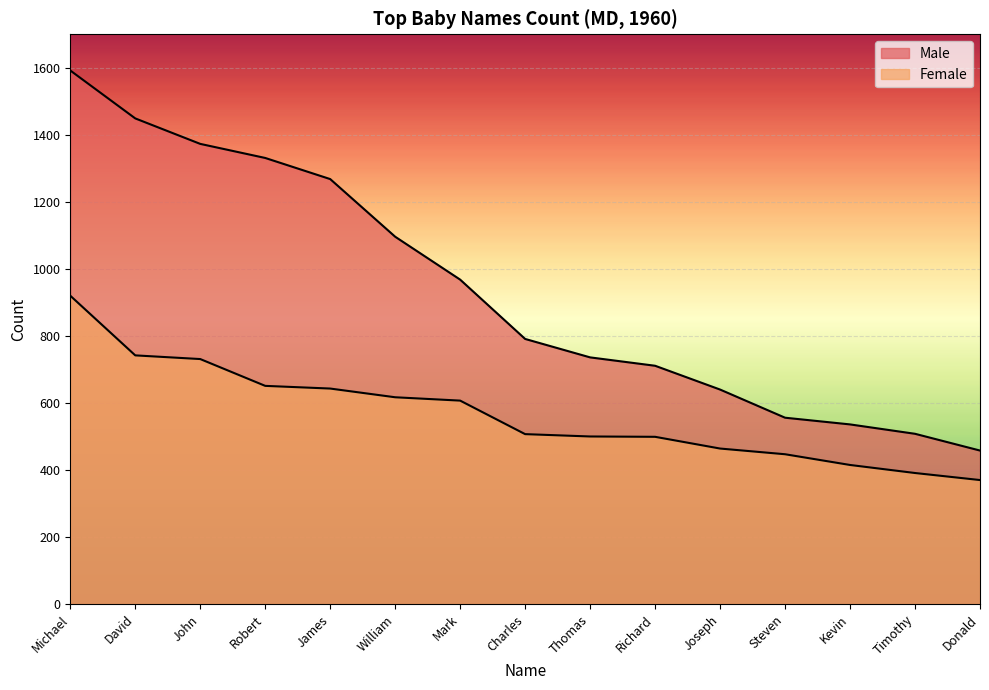

What is the highest value of the Female series?

920